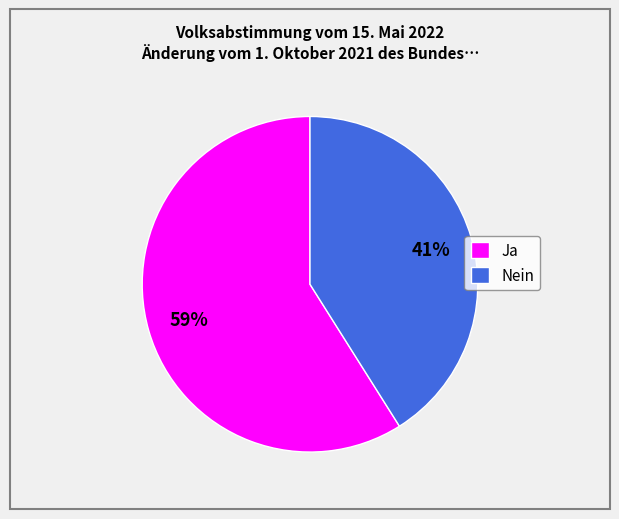

Is it true that Ja is 65% of the pie?

False